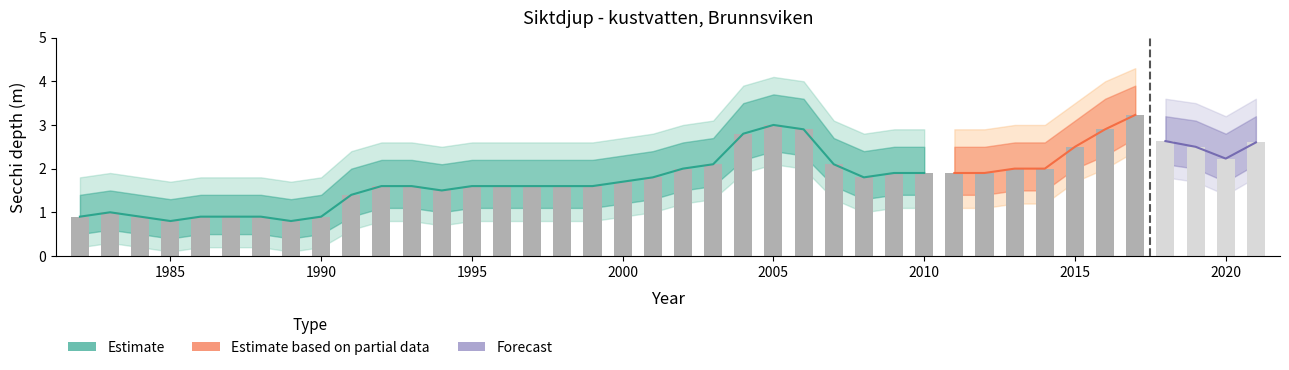

At 1982, list the series in order from smallest to largest.

outer_lower, lower_bound, Brunnsviken, upper_bound, outer_upper